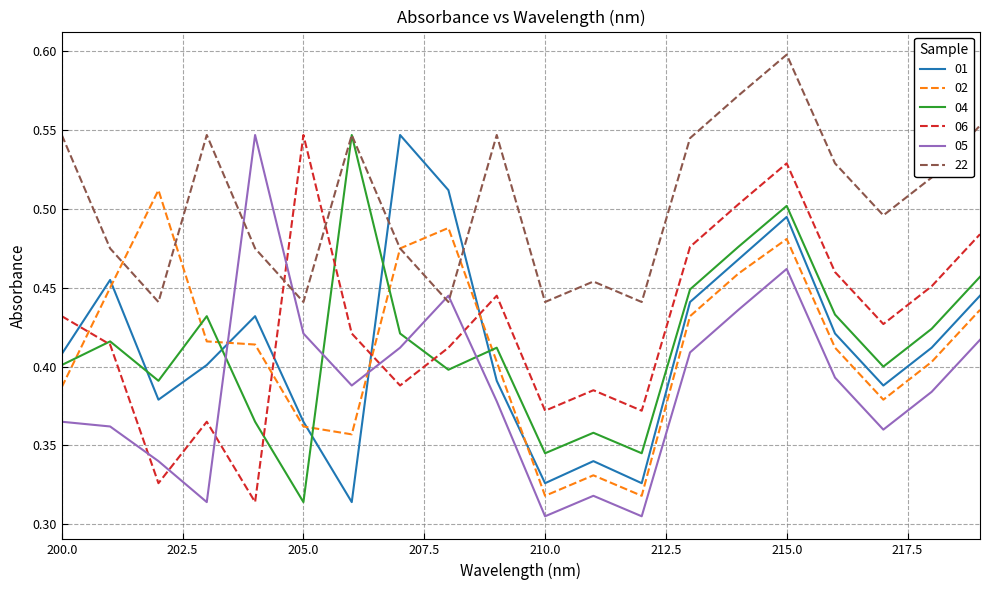

Which series ends up on top after the final intersection of 22 and 01?

22